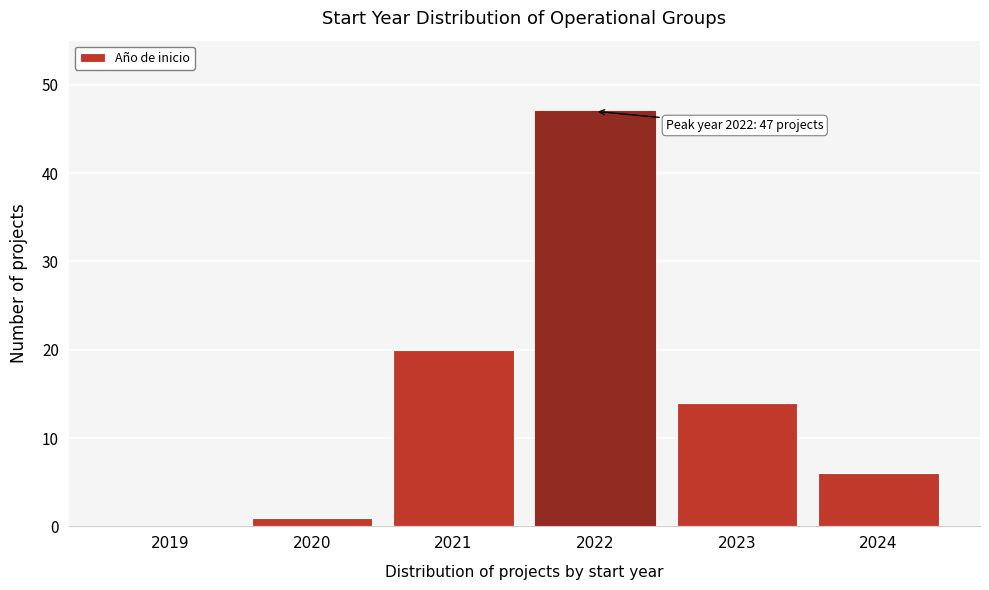

Reading left to right, transcribe all the data shown in this chart.

2019=0	2020=1	2021=20	2022=47	2023=14	2024=6